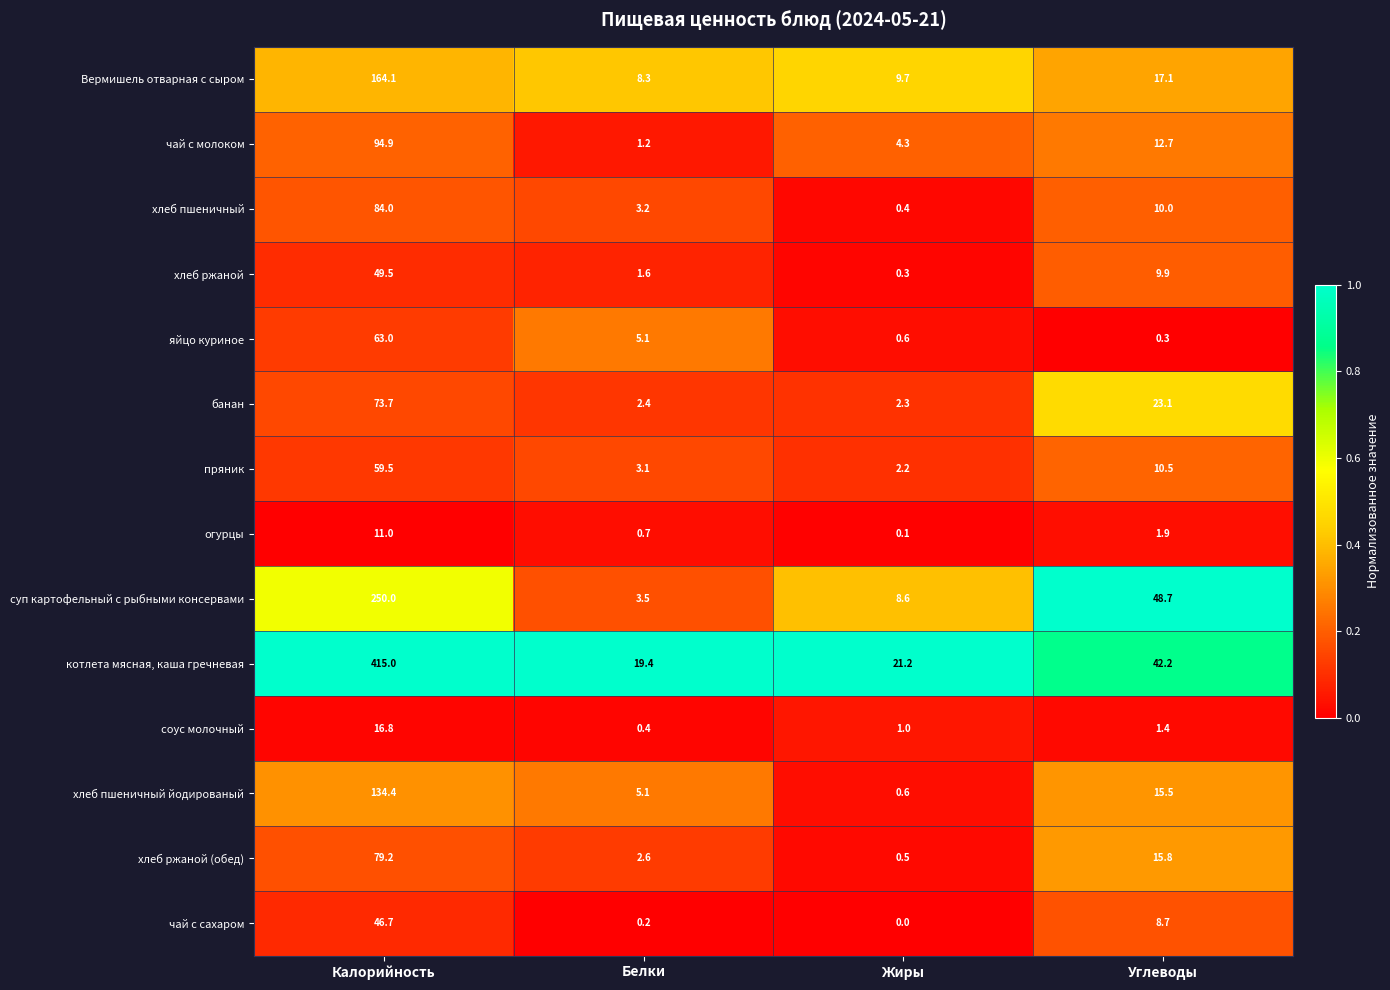

Rank the series by their maximum value, from lowest to highest.

огурцы, соус молочный, чай с сахаром, хлеб ржаной, пряник, яйцо куриное, банан, хлеб ржаной (обед), хлеб пшеничный, чай с молоком, хлеб пшеничный йодированый, Вермишель отварная с сыром, суп картофельный с рыбными консервами, котлета мясная, каша гречневая